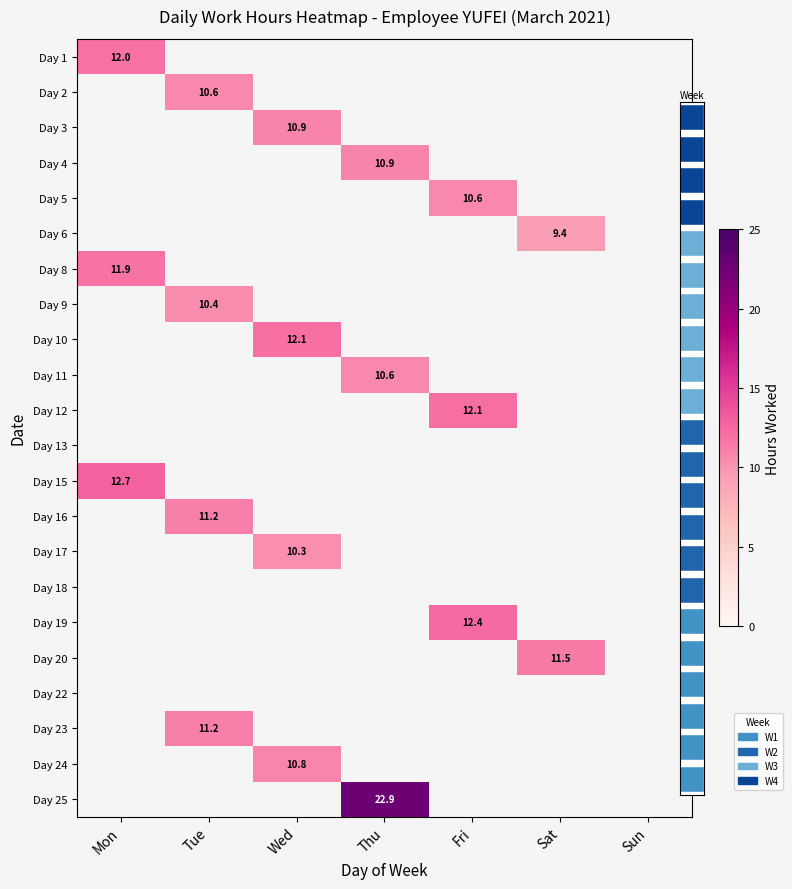

List the series in order of their peak value, highest first.

Day 1, Day 2, Day 3, Day 4, Day 5, Day 6, Day 8, Day 9, Day 10, Day 11, Day 12, Day 13, Day 15, Day 16, Day 17, Day 18, Day 19, Day 20, Day 22, Day 23, Day 24, Day 25